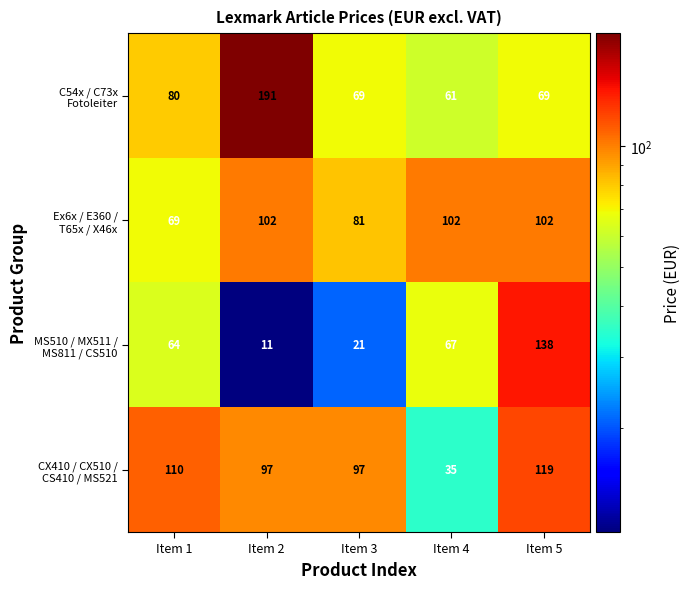

At how many categories does at least one series exceed 36?

5